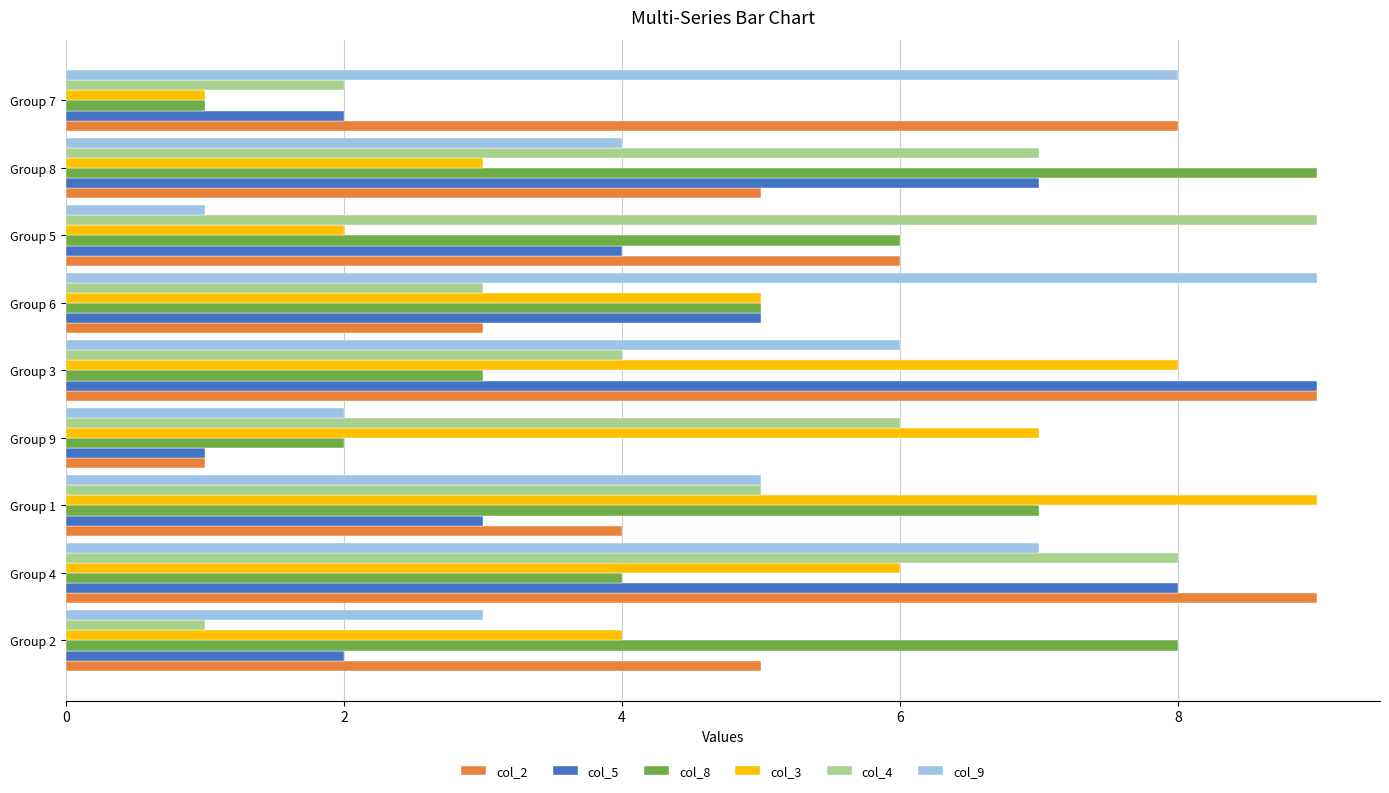

Which series has the largest total across all categories?

col_2